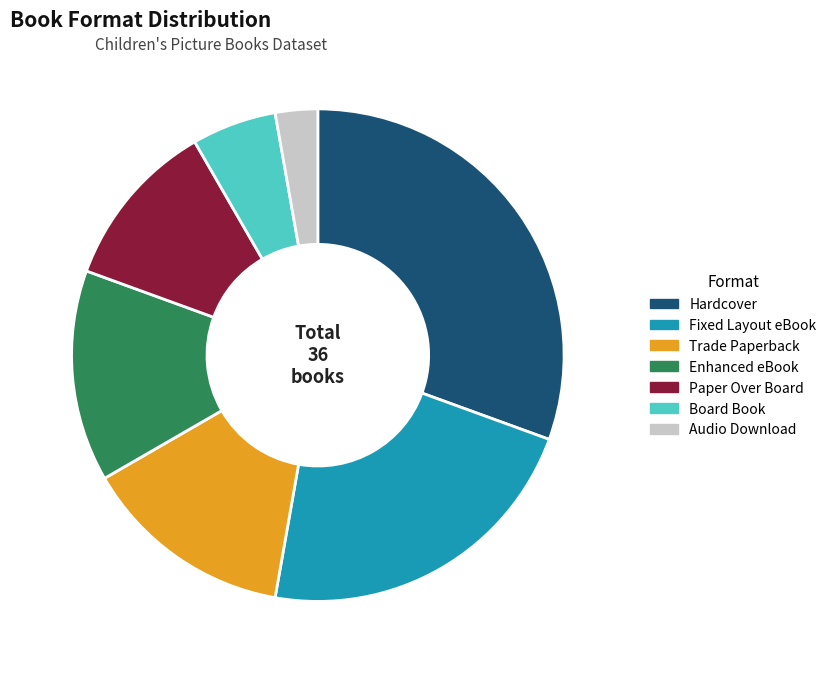

Is there any slice that represents more than half of the pie?

No